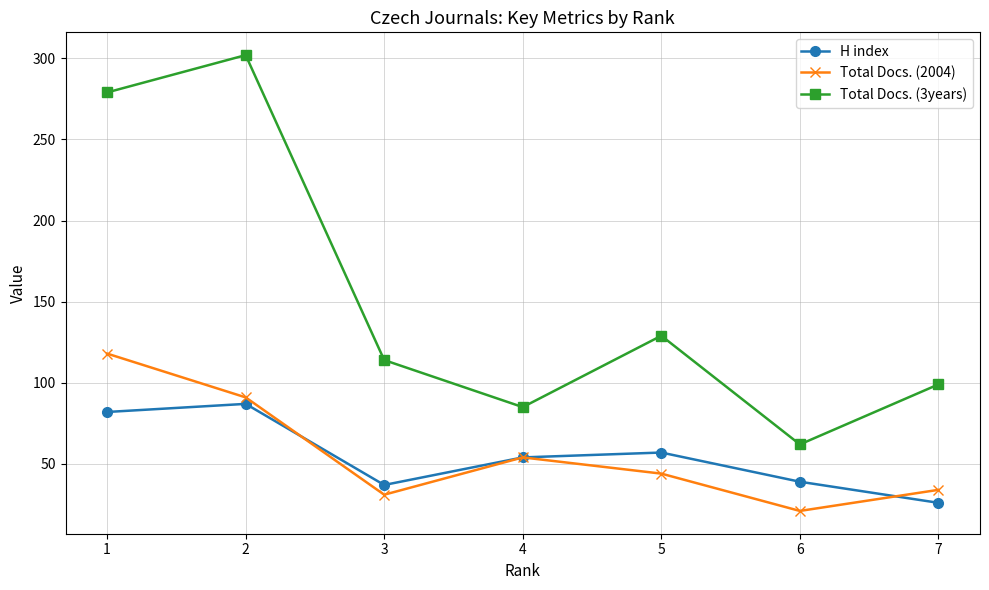

What is the sum of the Total Docs. (2004) values at 2 and 7?

125